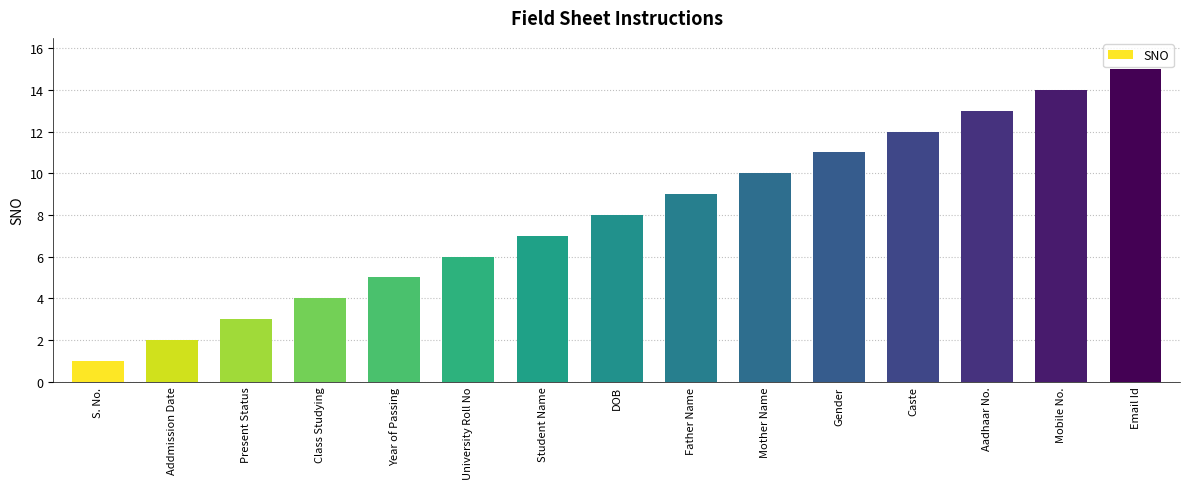

What is the change in value from Addmission Date to Student Name?

+5